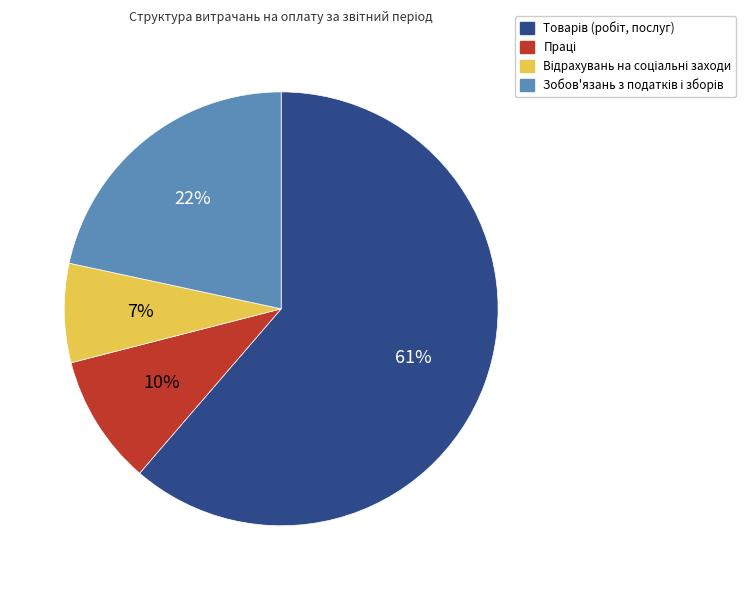

How many segments does this pie chart have?

4